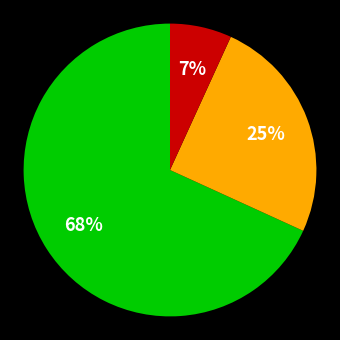

Does any single category account for the majority?

Yes